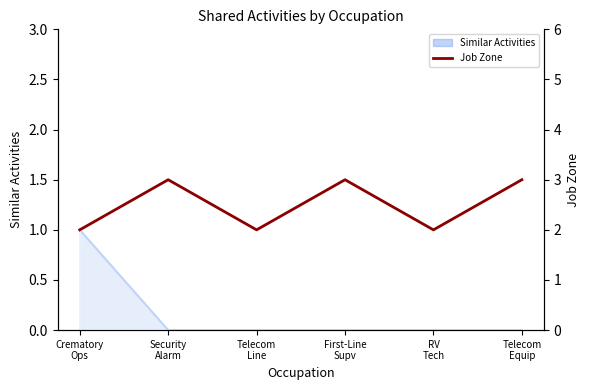

Approximately how many times larger is the value at Telecom
Equip compared to Telecom
Line?

1.5